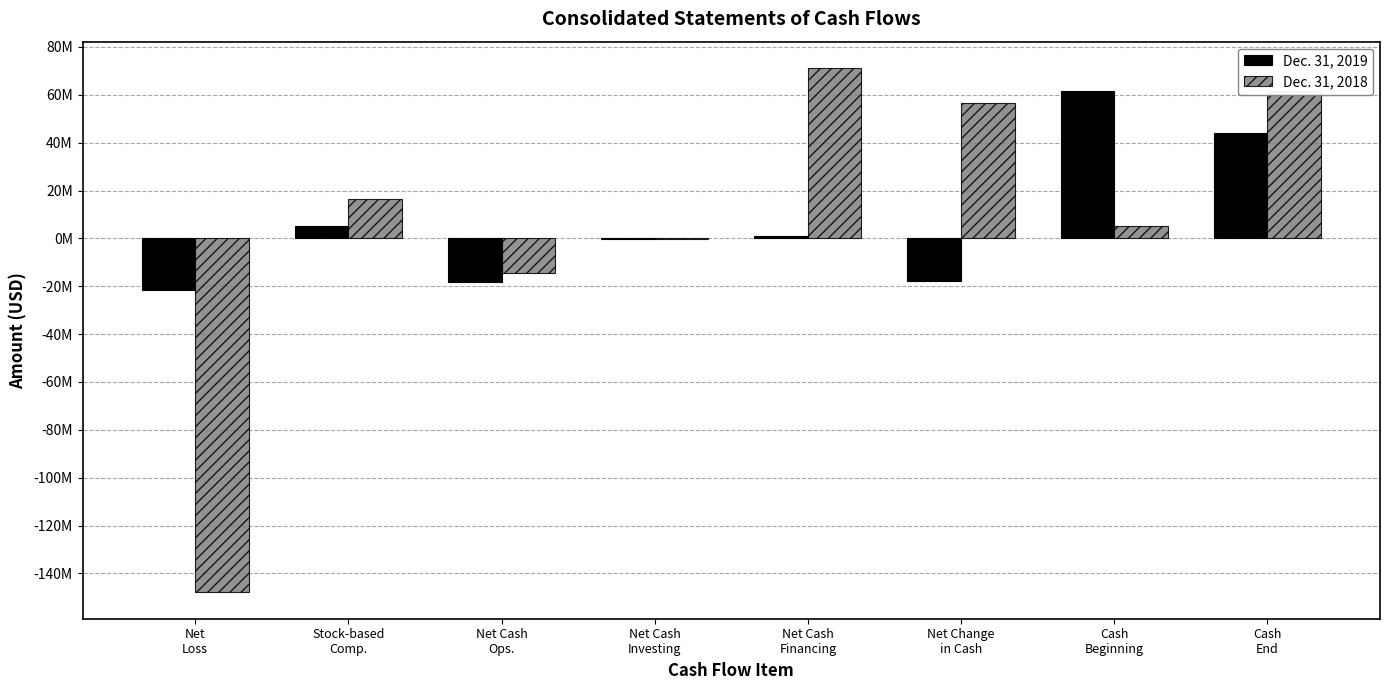

What is the average value of the Dec. 31, 2019 series?

6736763